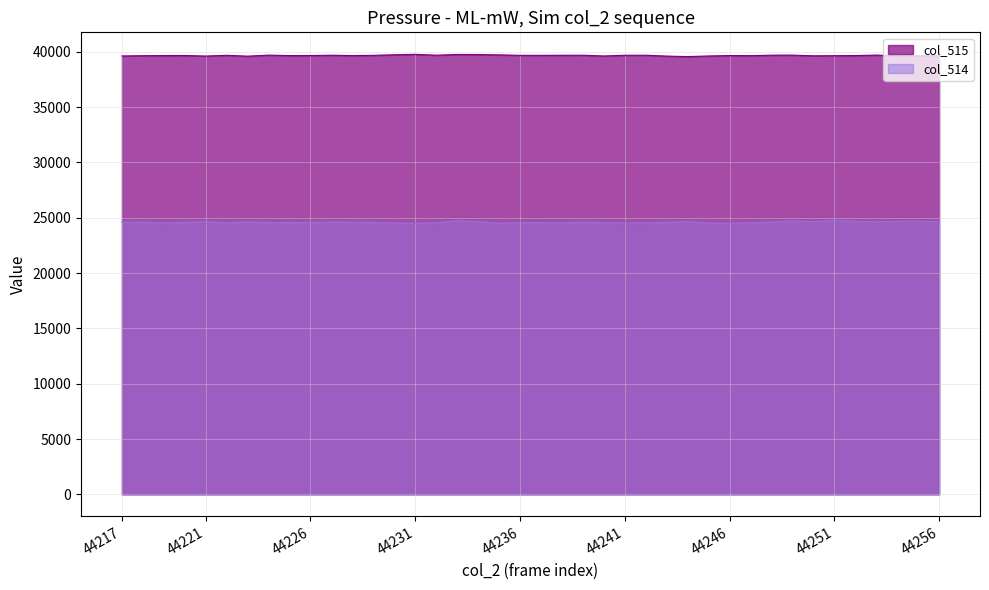

How many lines are shown in the chart?

2